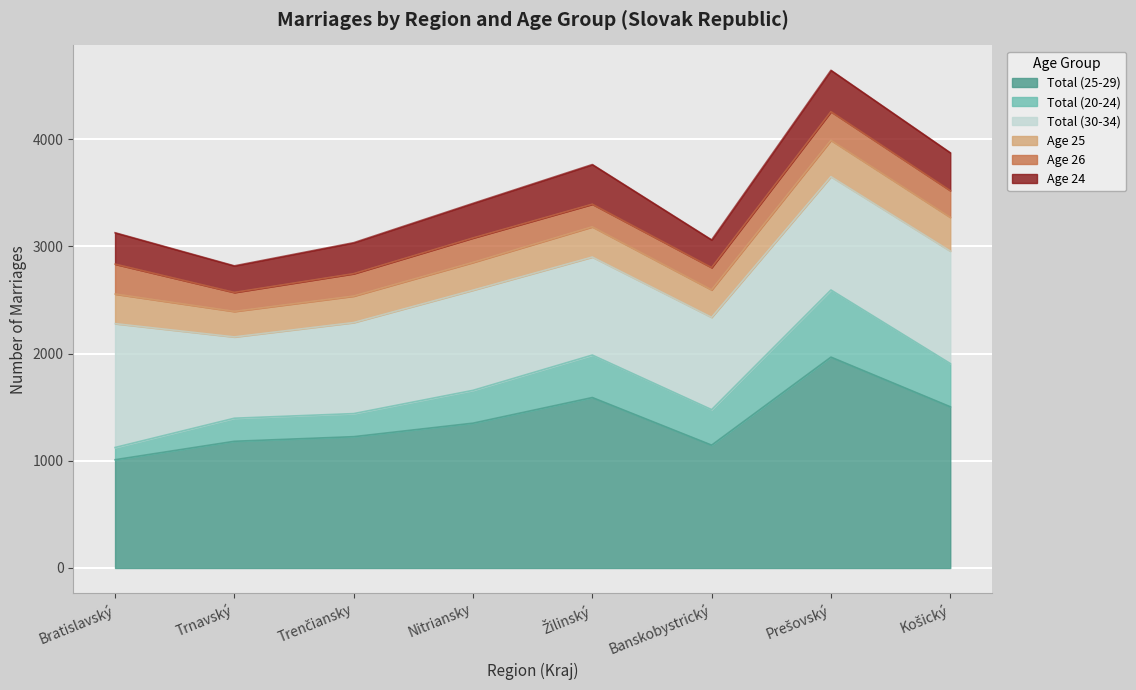

Where is Age 24 nearest to the value 317?

Nitriansky